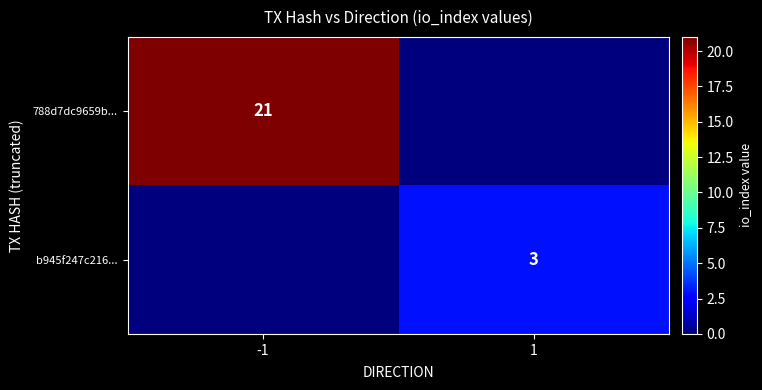

Is it true that b945f247c216... equals 3 at 1?

True